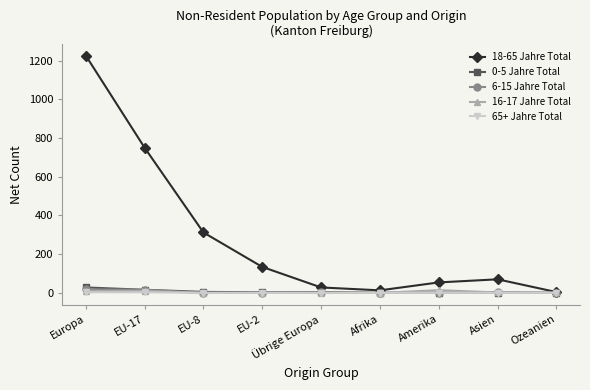

True or false: 65+ Jahre Total has a value of 0 at Ozeanien.

True